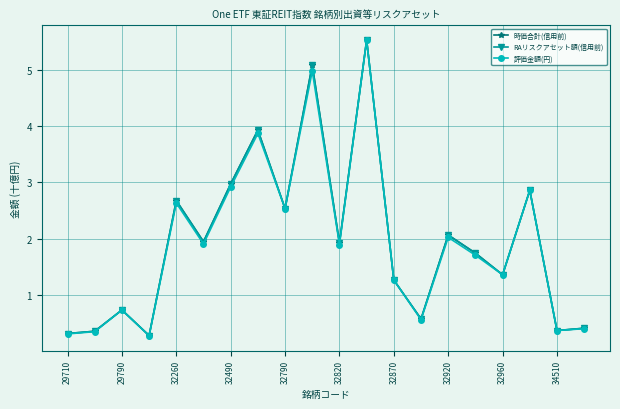

True or false: RAリスクアセット額(信用前) and 時価合計(信用前) cross at least once.

False